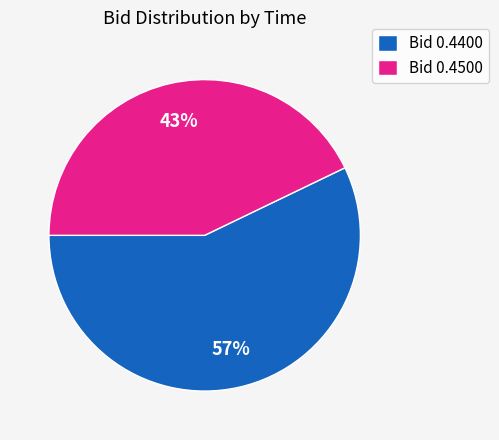

Rank the categories by value from lowest to highest.

Bid 0.4500, Bid 0.4400